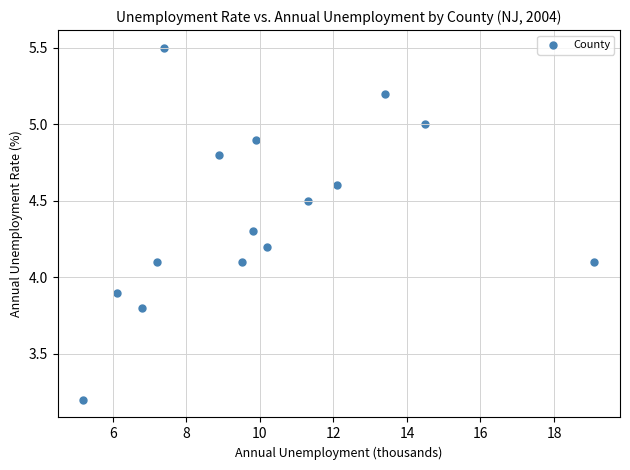

What is the range of X values (max minus min)?

13.9